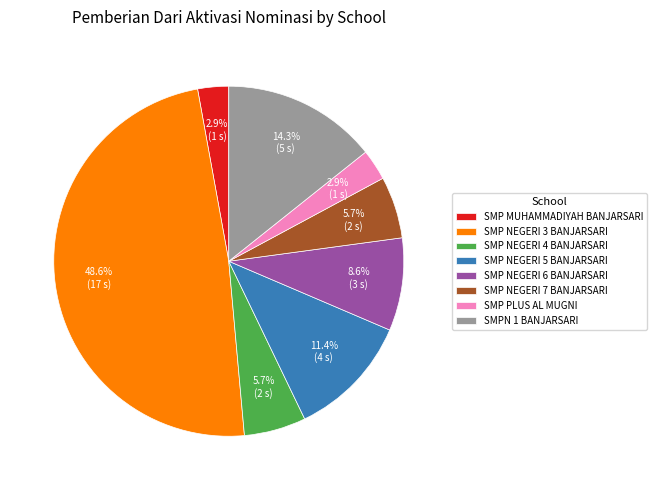

What is the largest slice in the pie chart?

SMP NEGERI 3 BANJARSARI